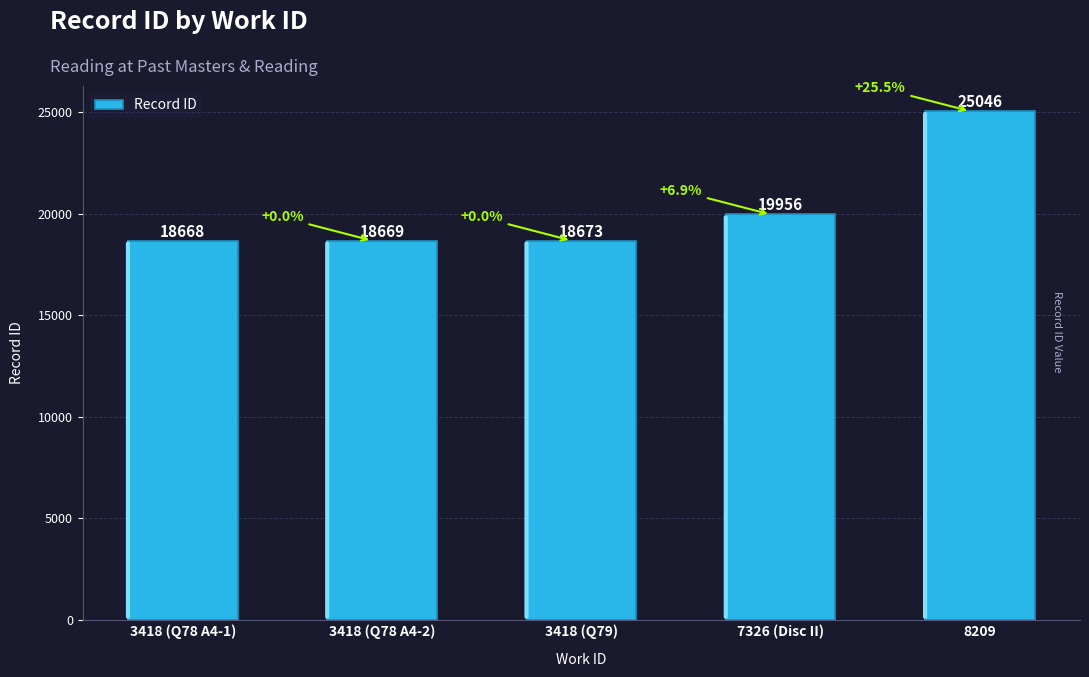

How many distinct data groups are displayed?

1